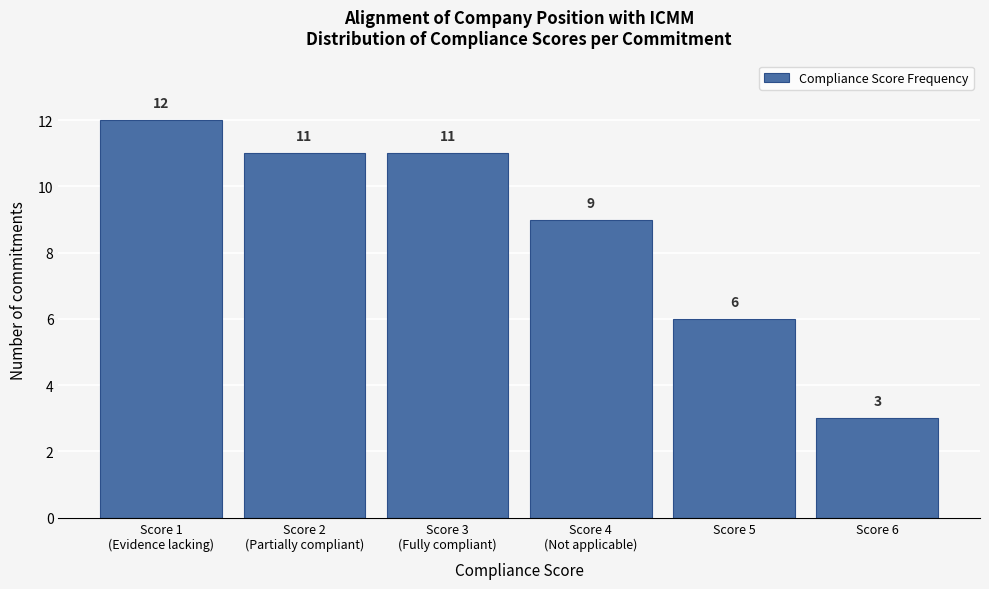

Reading left to right, extract all data points from this chart.

12	11	11	9	6	3